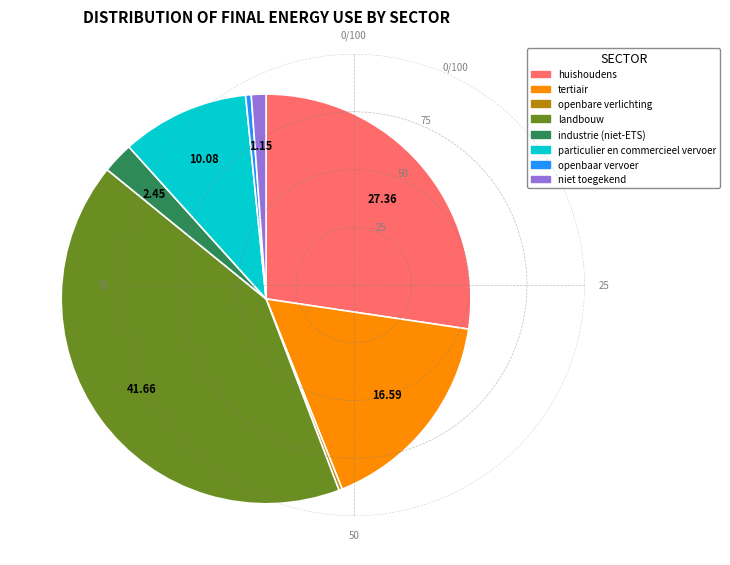

Which category has the biggest portion of the pie?

landbouw